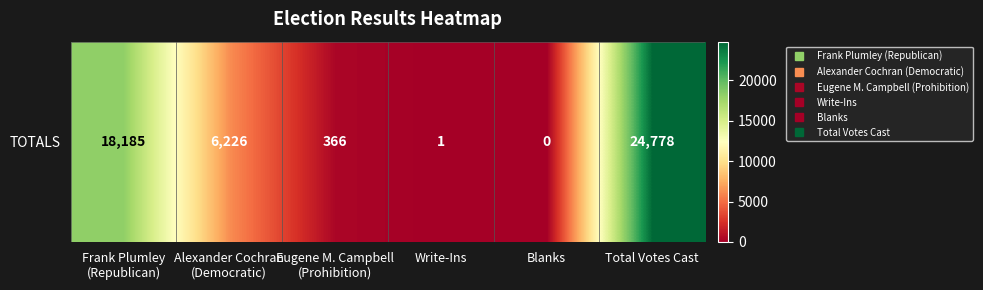

Reading right to left, transcribe all the data shown in this chart.

Total Votes Cast=24778	Blanks=0	Write-Ins=1	Eugene M. Campbell
(Prohibition)=366	Alexander Cochran
(Democratic)=6226	Frank Plumley
(Republican)=18185